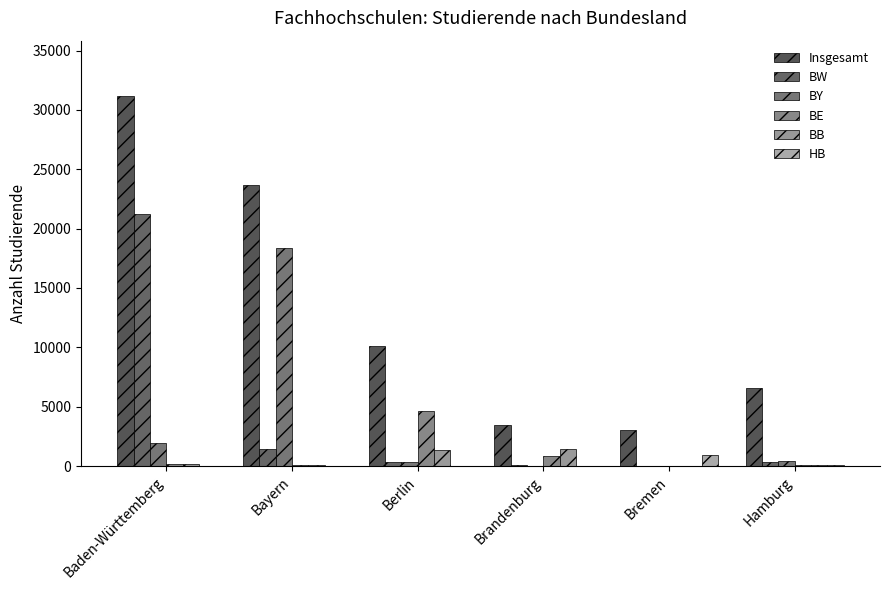

True or false: BB has a value of 209 at Baden-Württemberg.

True